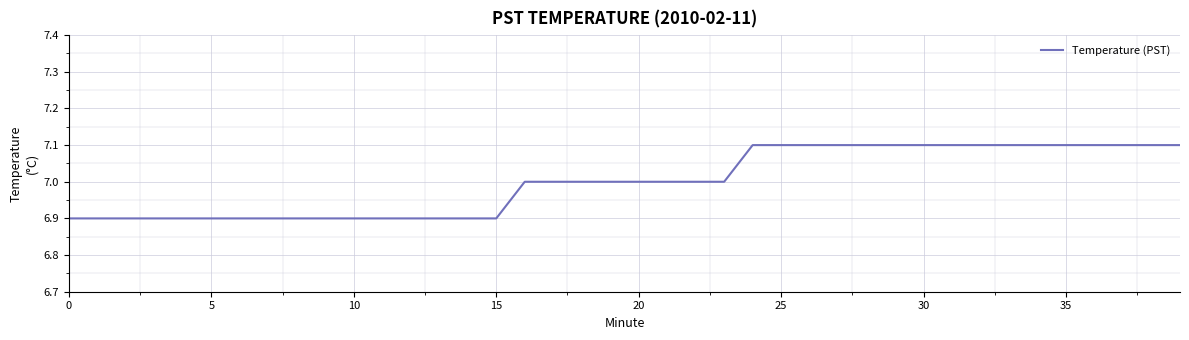

What is the minimum value shown in the chart?

6.9